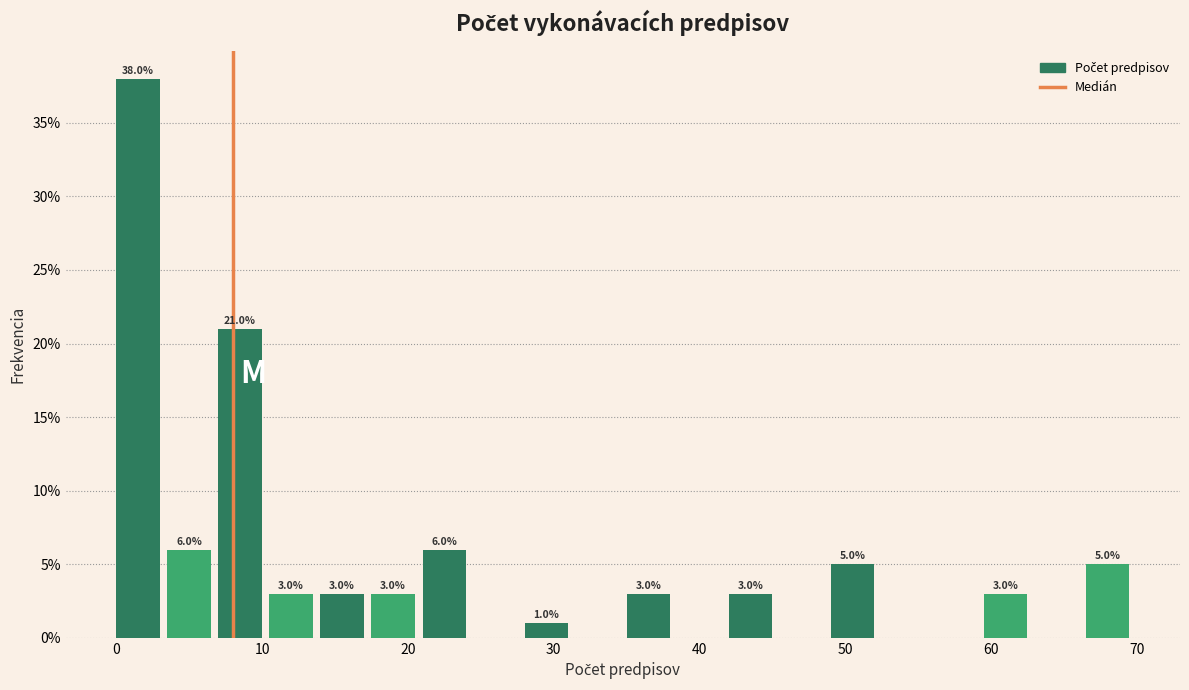

Around what value on the x-axis is the tallest bar? Give the approximate position of its centre, as read against the axis.

1